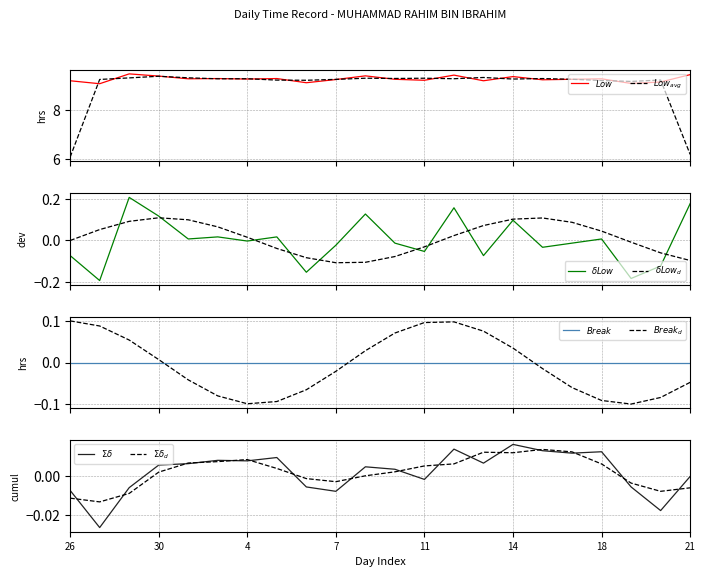

The value at 26 is 9.2. True or false?

True